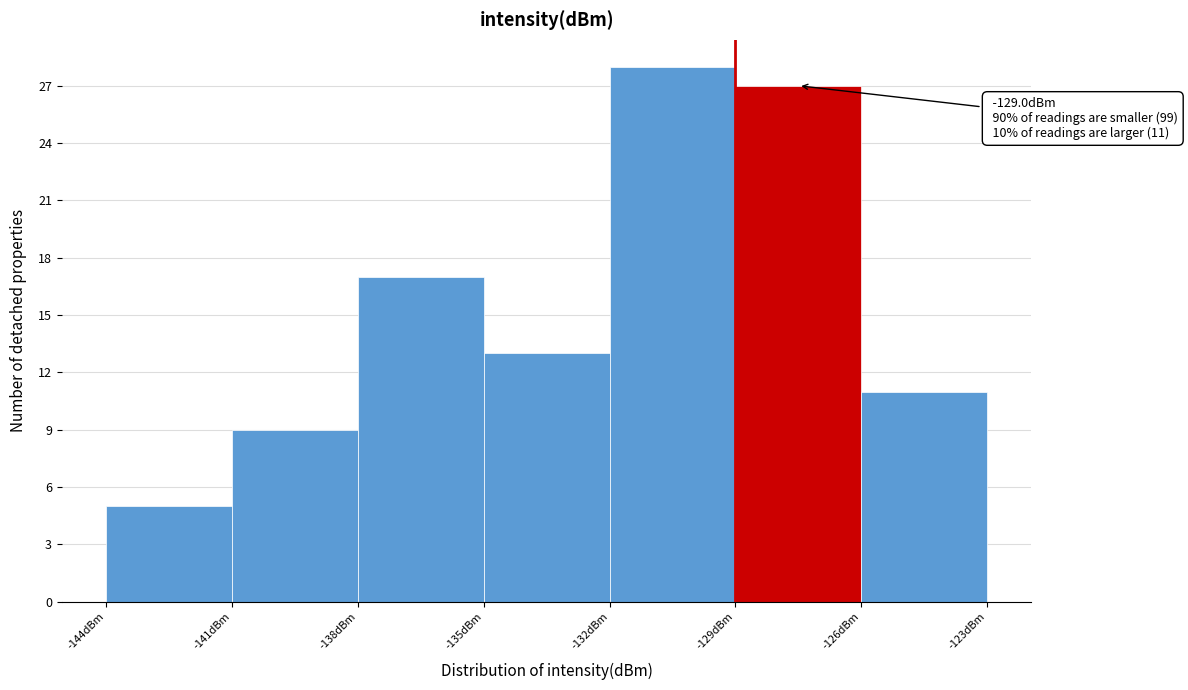

Which range on the x-axis has the tallest bar?

-132 to -129